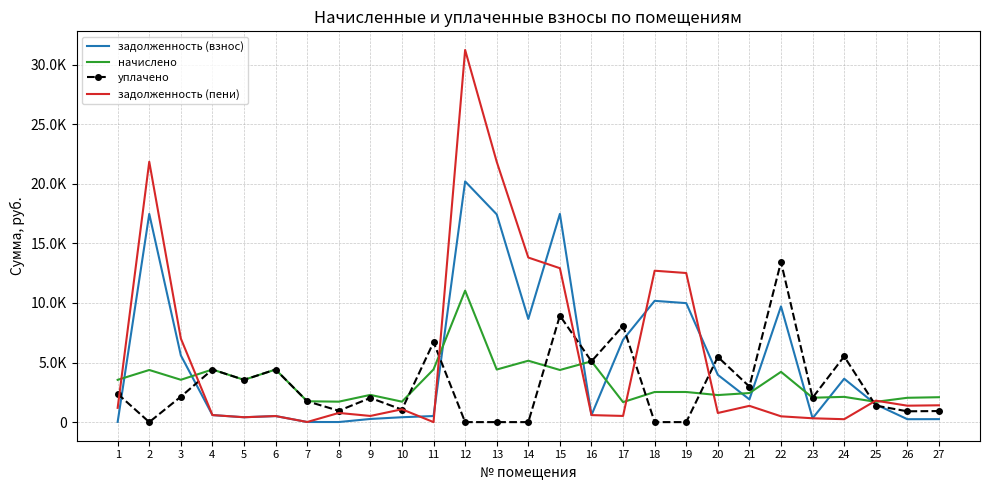

What are all the series names shown in the legend?

задолженность (взнос), начислено, уплачено, задолженность (пени)